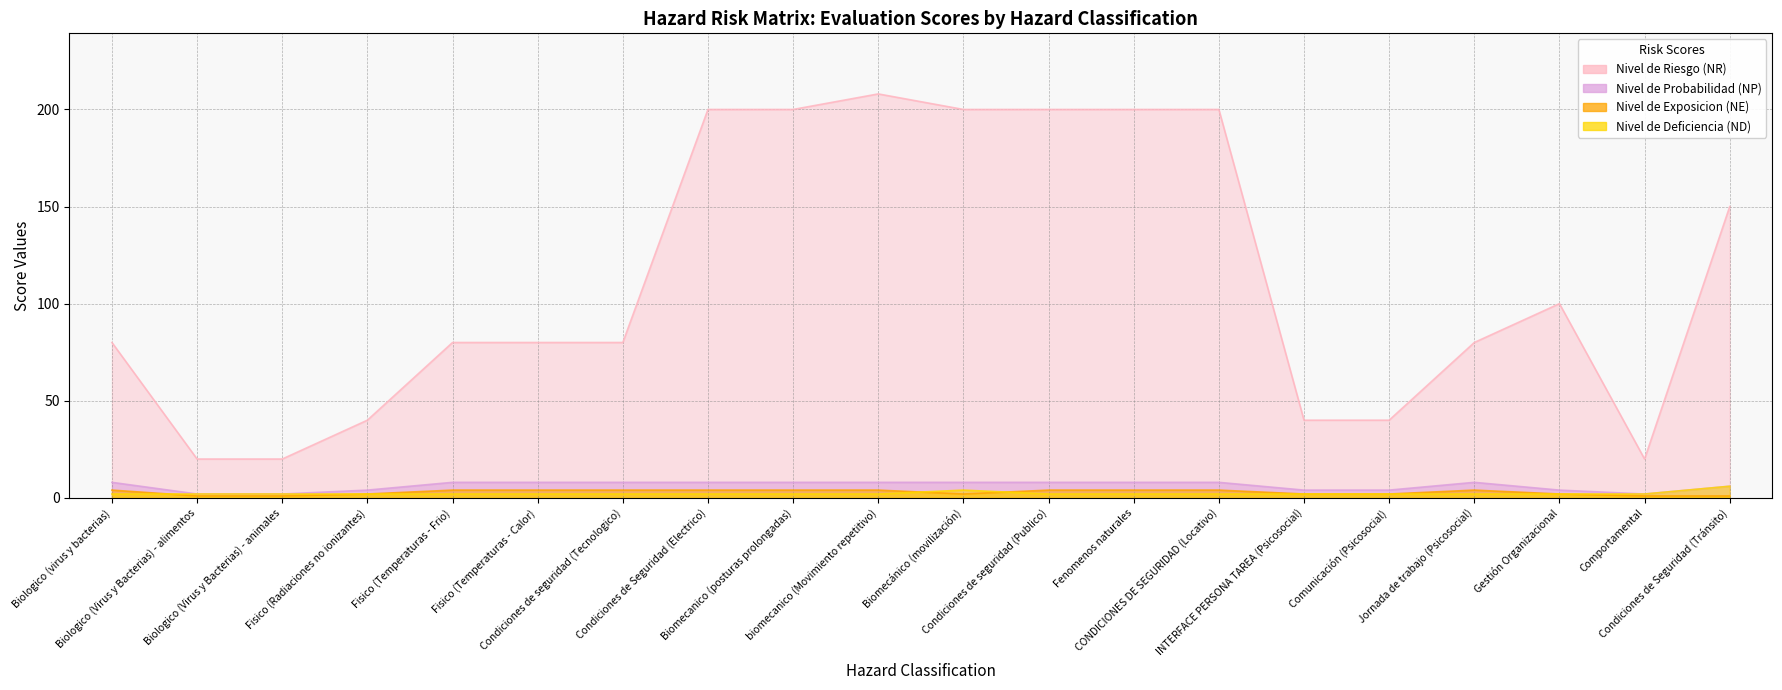

True or false: Nivel de Deficiencia (ND) has more than 0 interior local peaks.

True